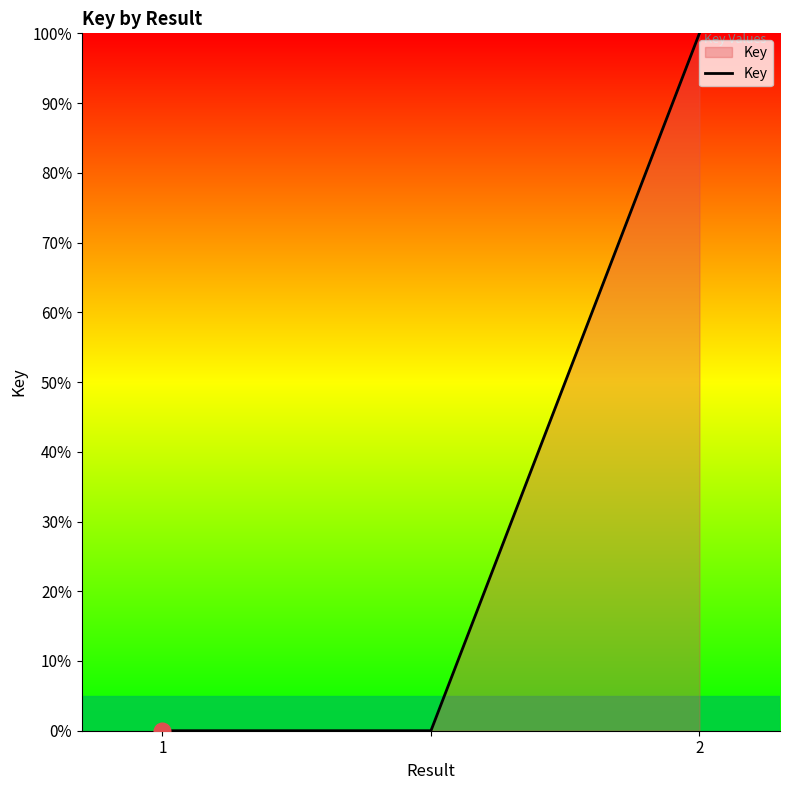

Count the values in the range 0 to 100.

3